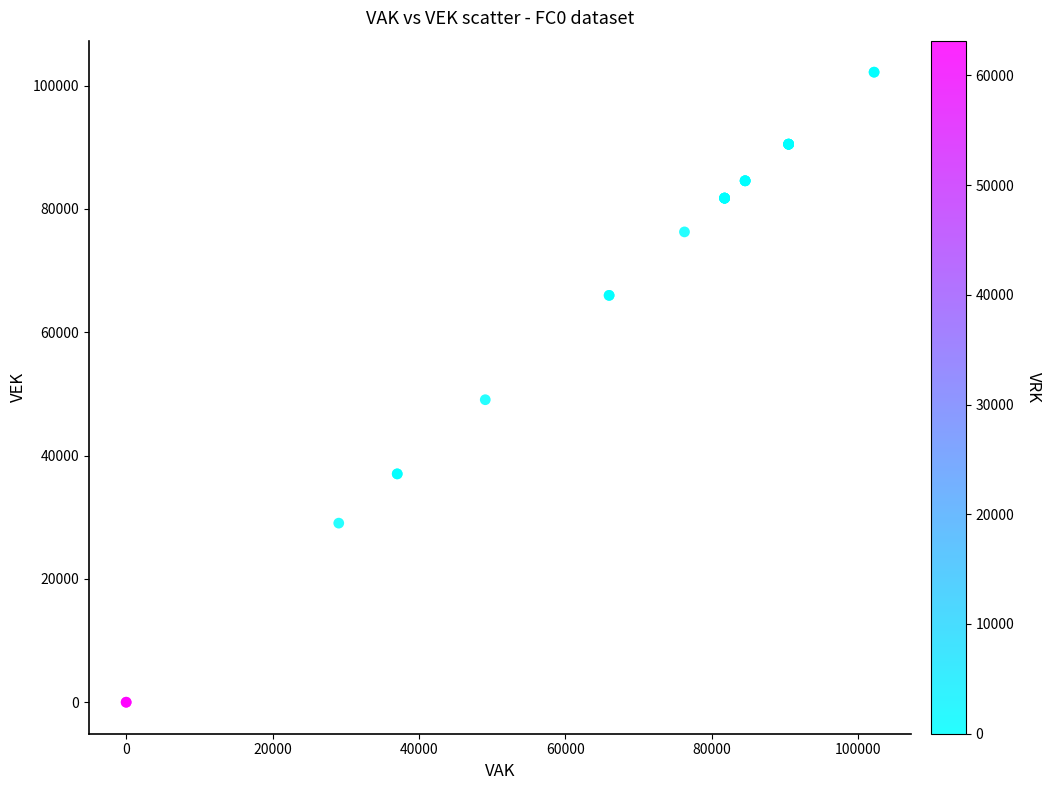

What Y value in the scatter plot is closest to 51091?

49060